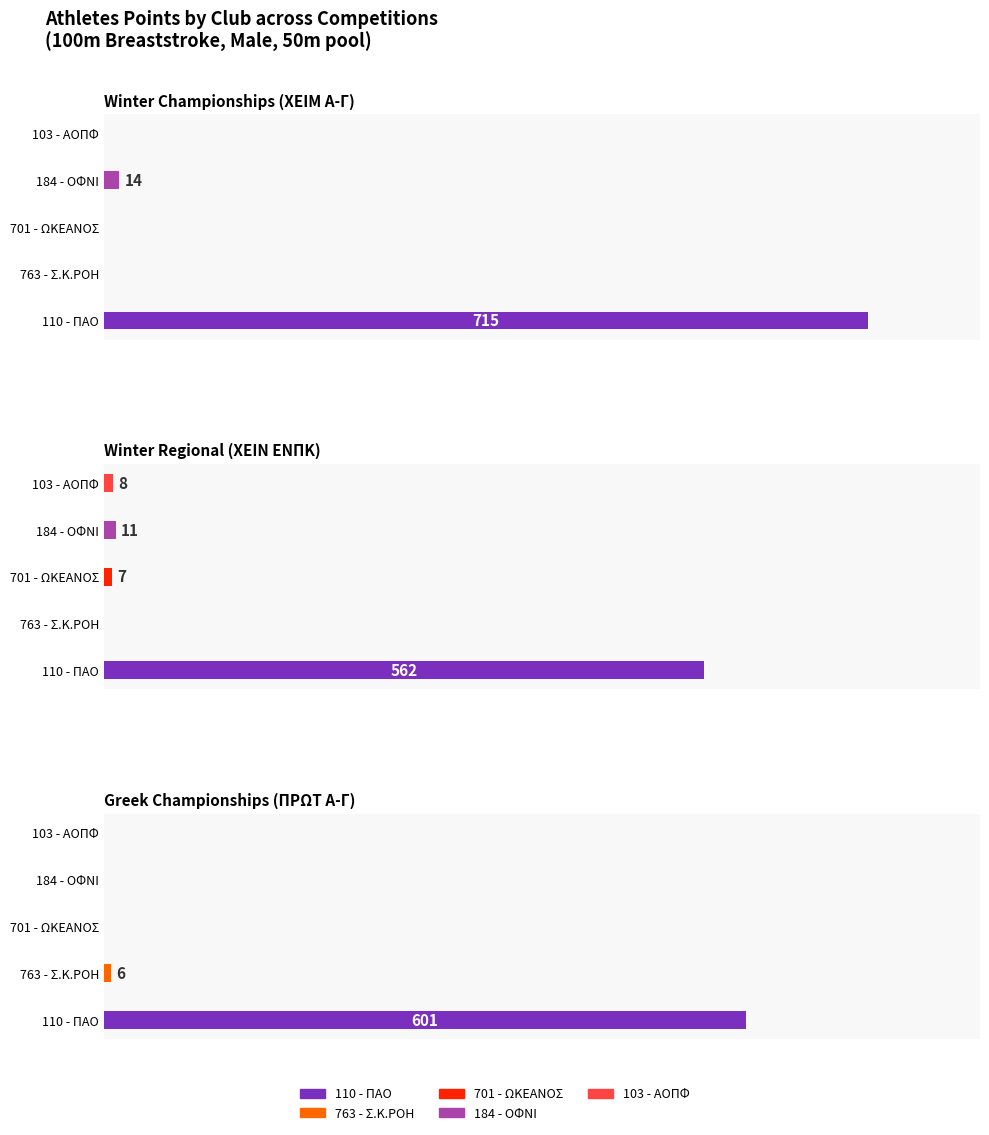

The value of ΧΕΙΜ Α-Γ / WCATH23 at 184 - ΟΦΝΙ is 5. True or false?

False